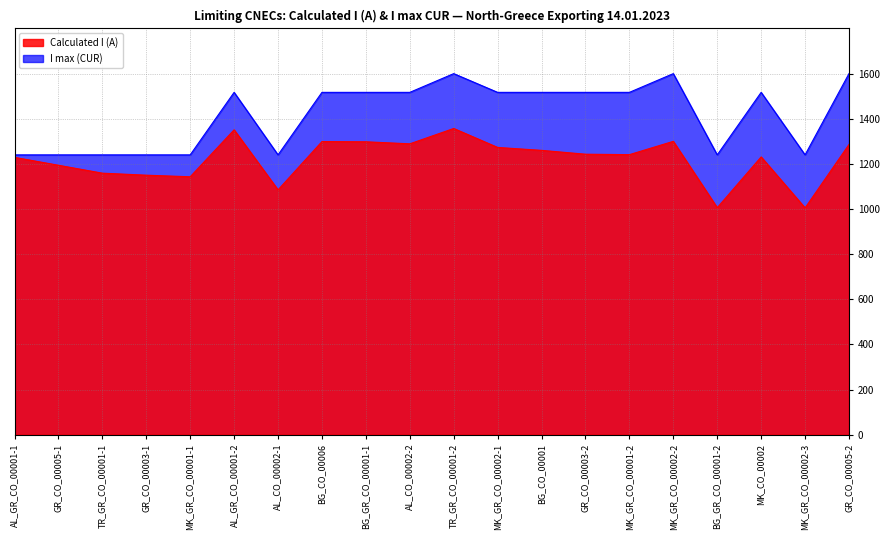

What position from the left is GR_CO_00005-2?

20